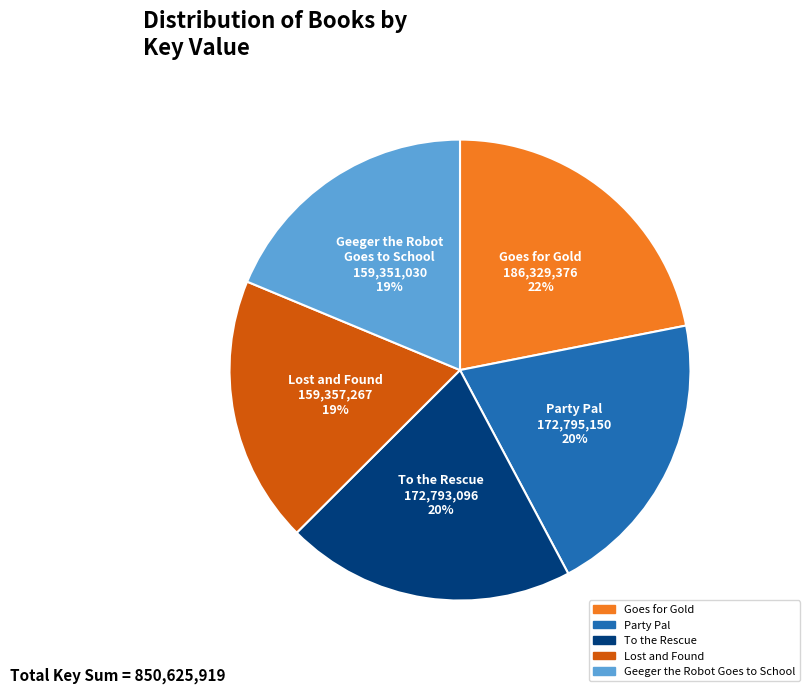

True or false: Party Pal accounts for 20% of the total.

True